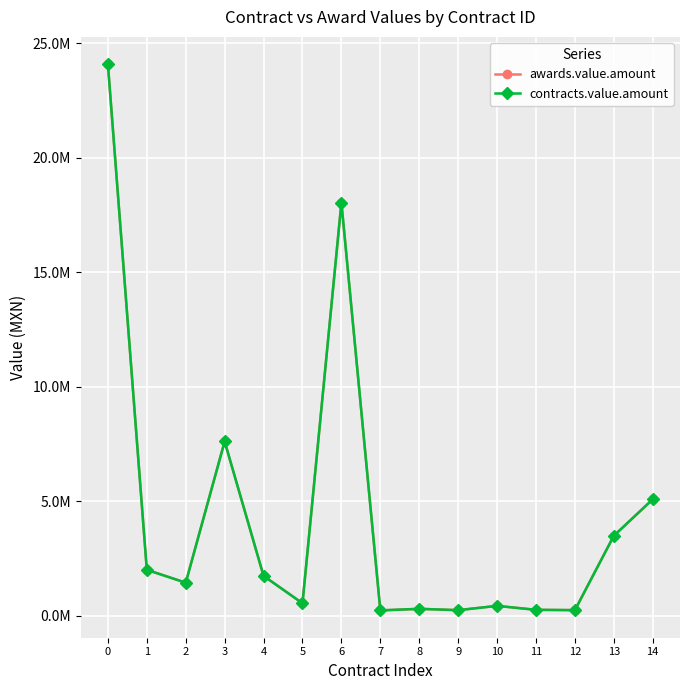

What is the difference between the contracts.value.amount values at 6 and 4?

16302083.1